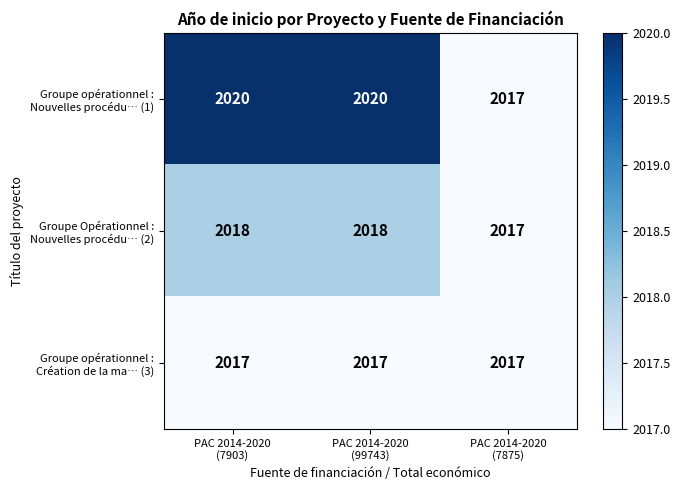

What is the greatest value displayed?

2020